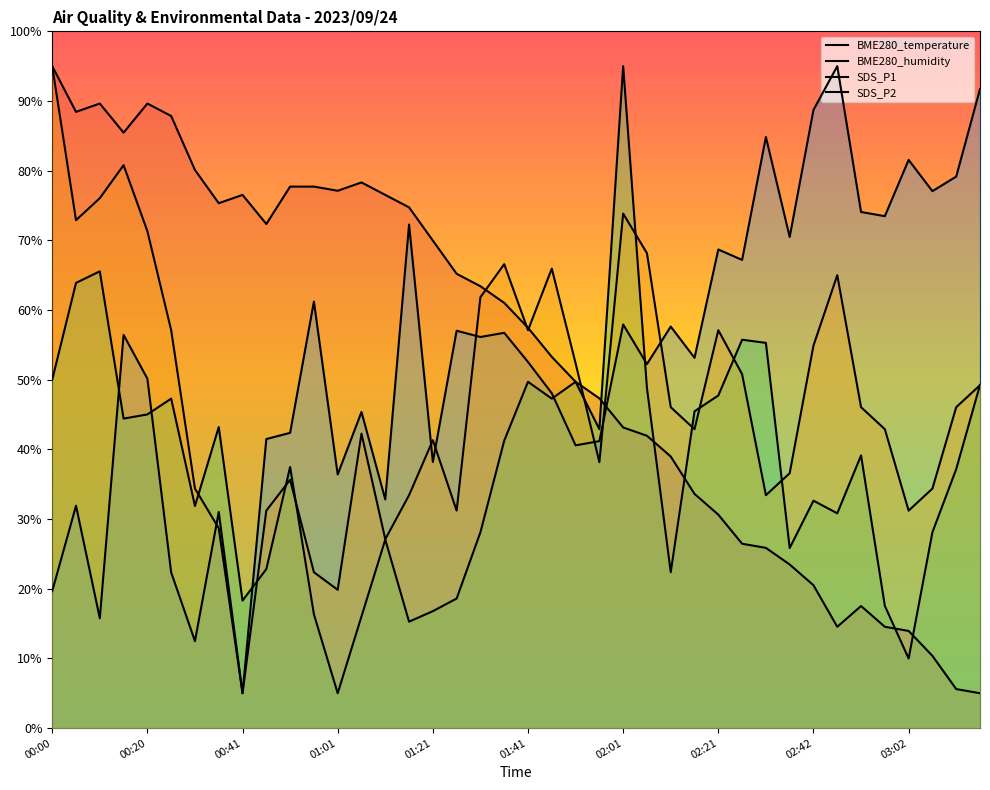

Does the chart display data point markers on the line(s)?

No